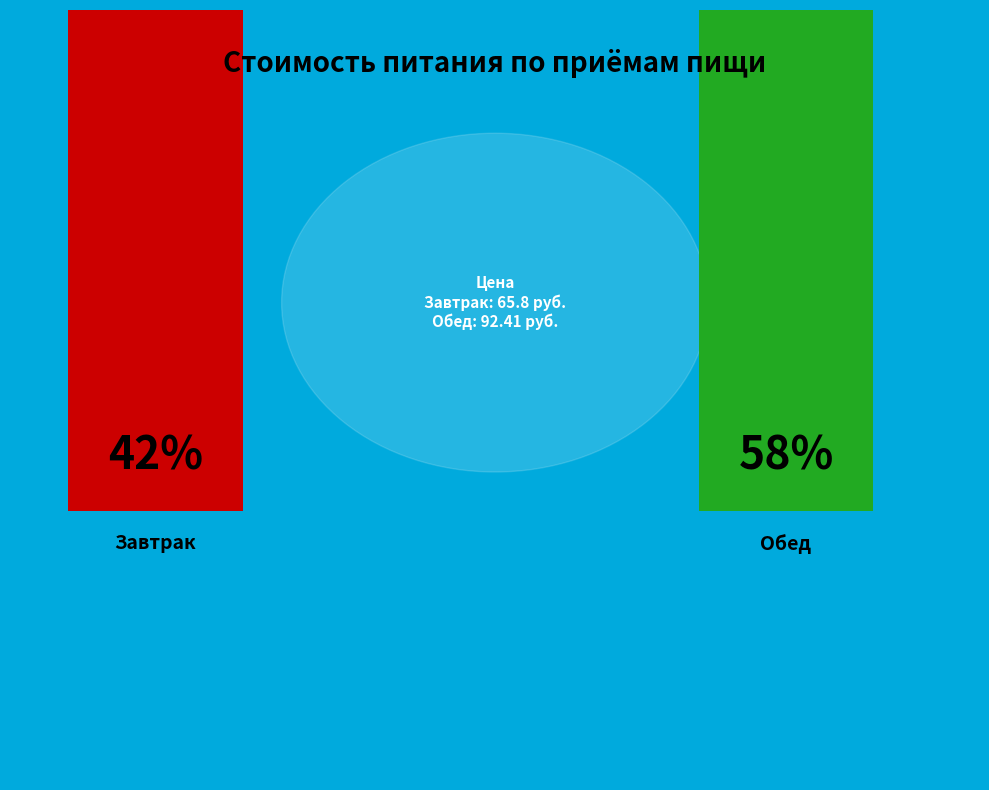

To the nearest percent, what is the combined percentage of Завтрак and Обед?

100%